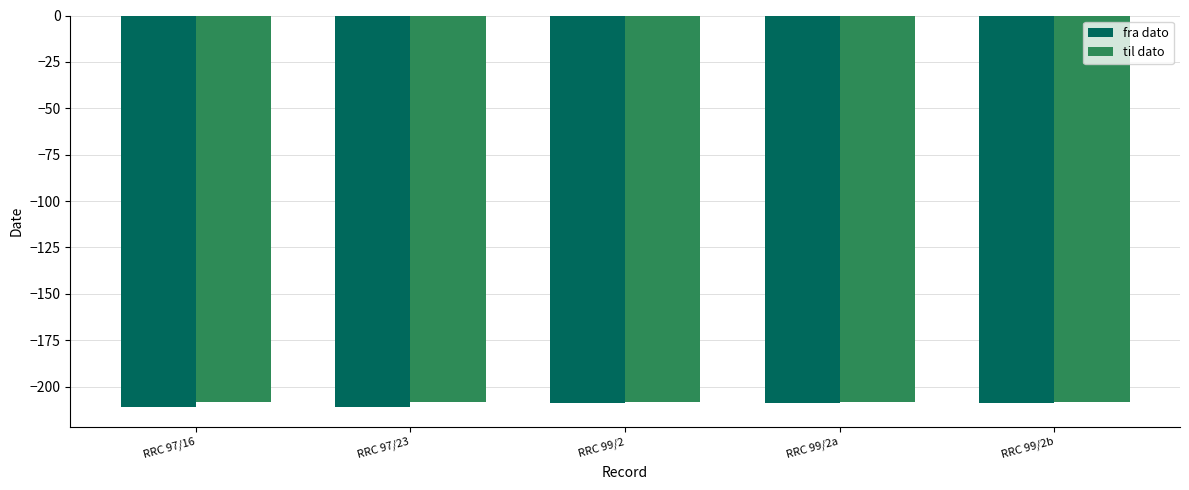

What is the maximum value for fra dato?

-209